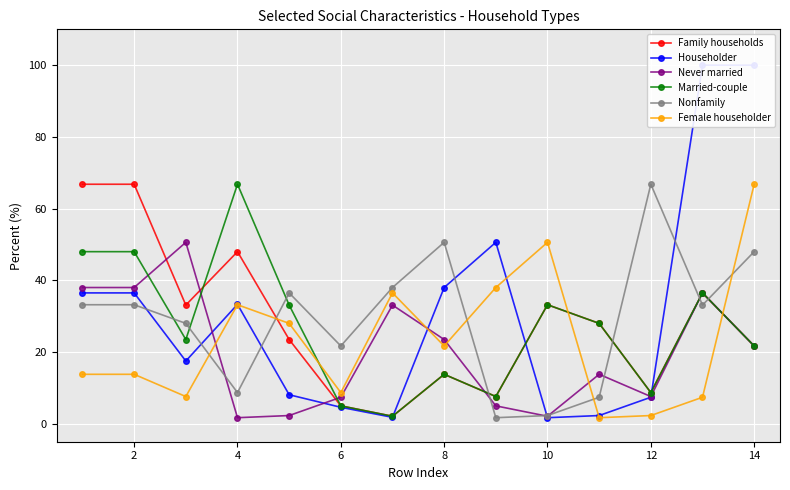

Reading left to right, extract all data points from this chart.

Family households: 66.8	66.8	33.1	48.0	23.5	5.0	2.1	13.8	7.6	33.2	28.0	8.7	36.5	21.7
Householder: 36.5	36.5	17.5	33.3	8.1	4.6	1.8	38.0	50.6	1.7	2.3	7.4	100.0	100.0
Never married: 38.0	38.0	50.6	1.7	2.3	7.4	33.1	23.5	5.0	2.1	13.8	7.6	36.5	21.7
Married-couple: 48.0	48.0	23.5	66.8	33.1	5.0	2.1	13.8	7.6	33.2	28.0	8.7	36.5	21.7
Nonfamily: 33.2	33.2	28.0	8.7	36.5	21.7	38.0	50.6	1.7	2.3	7.4	66.8	33.1	48.0
Female householder: 13.8	13.8	7.6	33.2	28.0	8.7	36.5	21.7	38.0	50.6	1.7	2.3	7.4	66.8